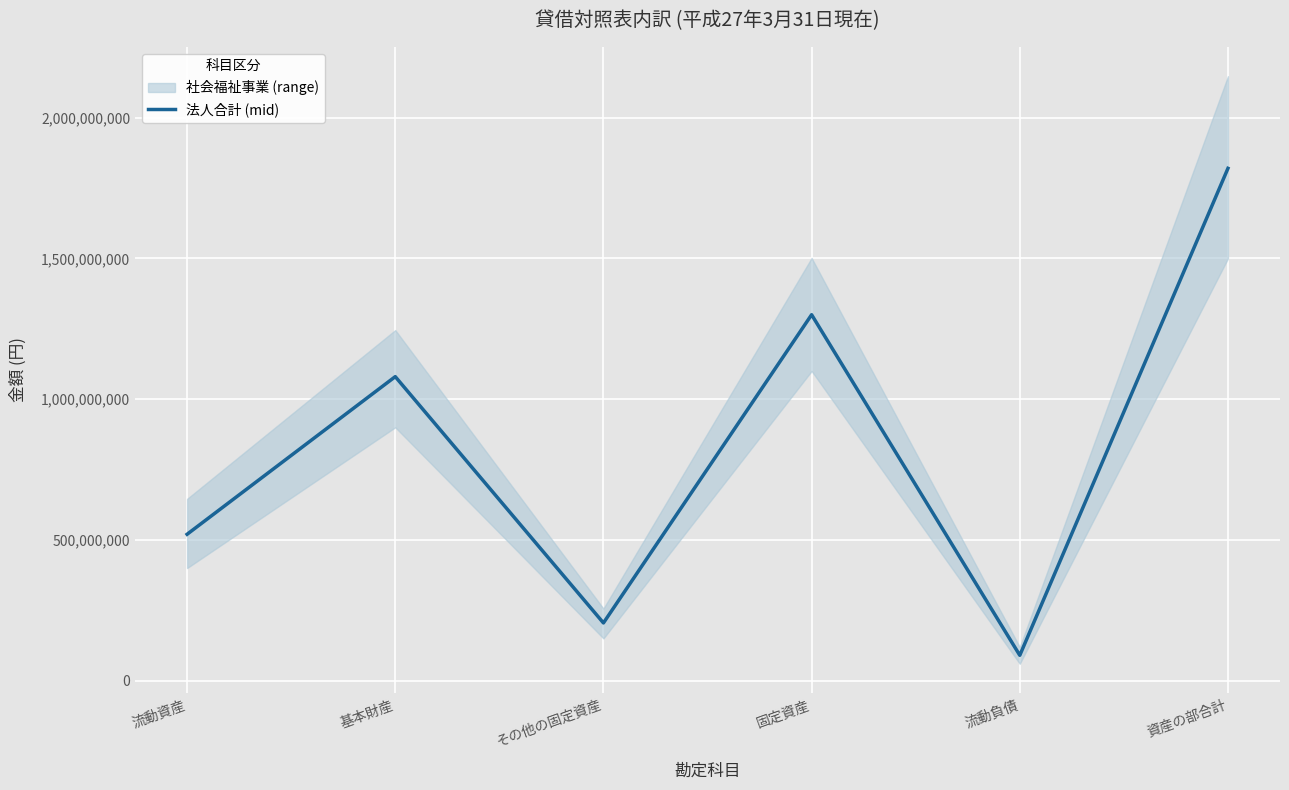

How many points are lower than both their immediate neighbors (excluding endpoints)?

2